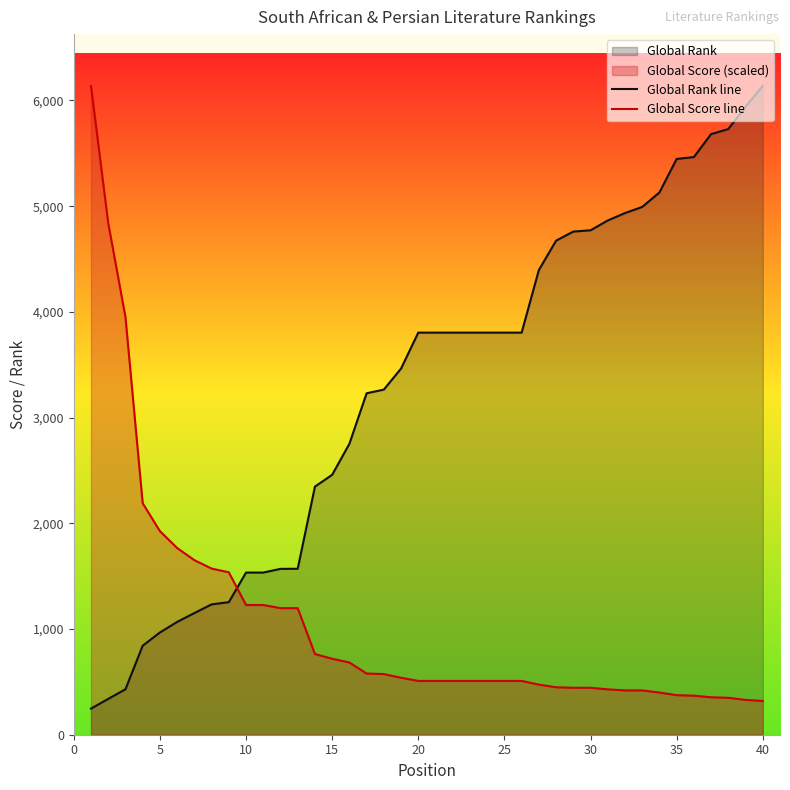

How many intersections are there between Global Rank line and Global Score line?

1